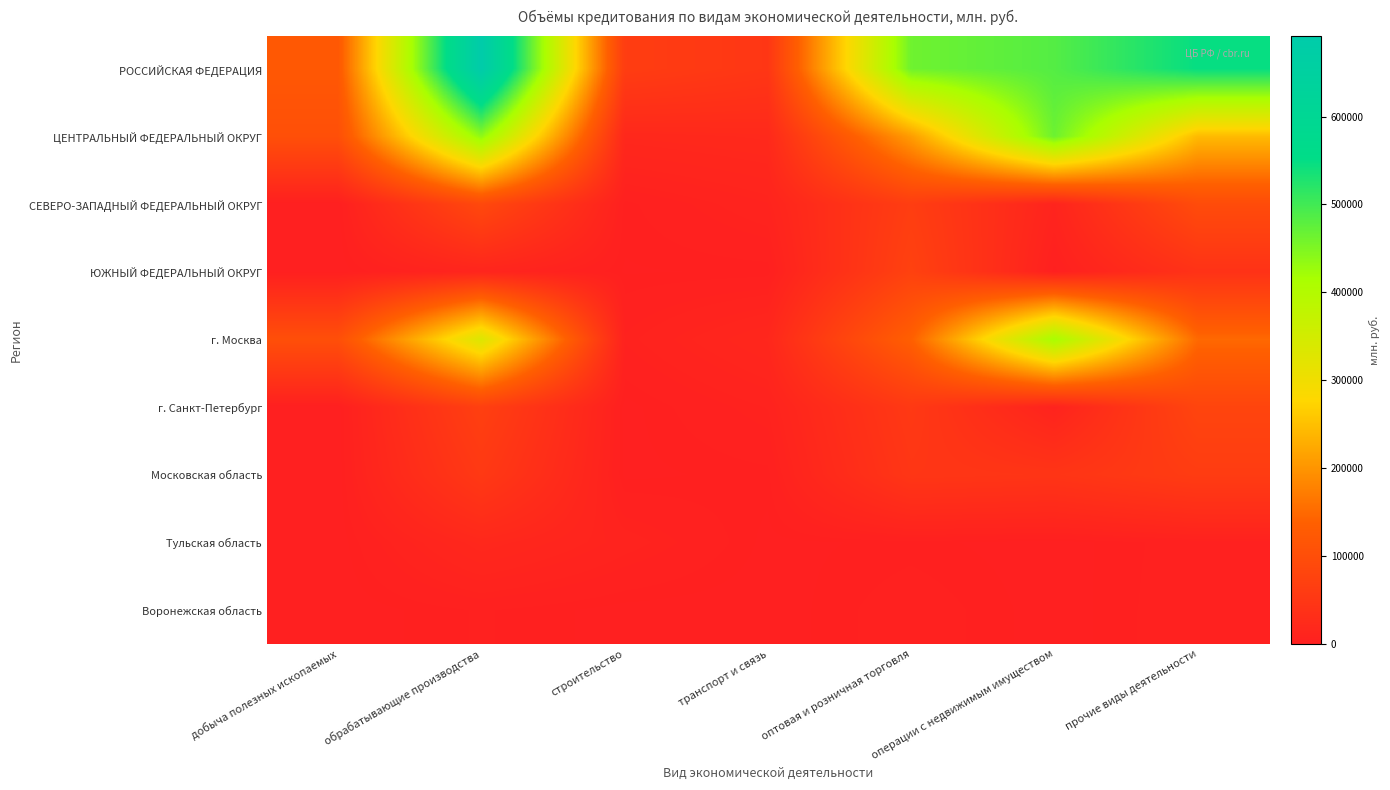

Reading right to left, what are all the values shown in this chart?

РОССИЙСКАЯ ФЕДЕРАЦИЯ: прочие виды деятельности=548021	операции с недвижимым имуществом=484355	оптовая и розничная торговля=462981	транспорт и связь=49437	строительство=63718	обрабатывающие производства=691503	добыча полезных ископаемых=121966
ЦЕНТРАЛЬНЫЙ ФЕДЕРАЛЬНЫЙ ОКРУГ: прочие виды деятельности=243918	операции с недвижимым имуществом=465233	оптовая и розничная торговля=209601	транспорт и связь=20987	строительство=17888	обрабатывающие производства=437144	добыча полезных ископаемых=103221
СЕВЕРО-ЗАПАДНЫЙ ФЕДЕРАЛЬНЫЙ ОКРУГ: прочие виды деятельности=94995	операции с недвижимым имуществом=10002	оптовая и розничная торговля=64549	транспорт и связь=9274	строительство=1989	обрабатывающие производства=88839	добыча полезных ископаемых=45
ЮЖНЫЙ ФЕДЕРАЛЬНЫЙ ОКРУГ: прочие виды деятельности=40023	операции с недвижимым имуществом=1732	оптовая и розничная торговля=73026	транспорт и связь=1611	строительство=1152	обрабатывающие производства=12182	добыча полезных ископаемых=56
г. Москва: прочие виды деятельности=149325	операции с недвижимым имуществом=415859	оптовая и розничная торговля=136991	транспорт и связь=16597	строительство=5708	обрабатывающие производства=333392	добыча полезных ископаемых=102676
г. Санкт-Петербург: прочие виды деятельности=80007	операции с недвижимым имуществом=7929	оптовая и розничная торговля=54640	транспорт и связь=6934	строительство=528	обрабатывающие производства=69409	добыча полезных ископаемых=0
Московская область: прочие виды деятельности=61627	операции с недвижимым имуществом=45269	оптовая и розничная торговля=48723	транспорт и связь=2061	строительство=789	обрабатывающие производства=54614	добыча полезных ископаемых=6
Тульская область: прочие виды деятельности=4087	операции с недвижимым имуществом=288	оптовая и розничная торговля=1887	транспорт и связь=729	строительство=8151	обрабатывающие производства=18372	добыча полезных ископаемых=4
Воронежская область: прочие виды деятельности=4493	операции с недвижимым имуществом=208	оптовая и розничная торговля=4257	транспорт и связь=87	строительство=530	обрабатывающие производства=2943	добыча полезных ископаемых=0